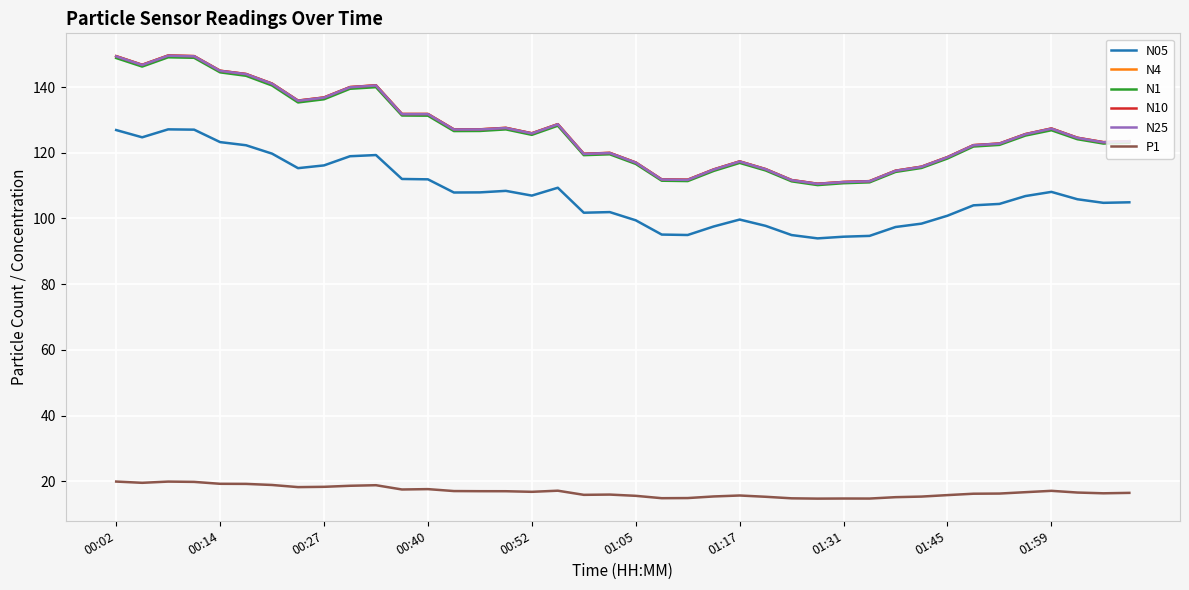

True or false: N1 and P1 cross at least once.

False